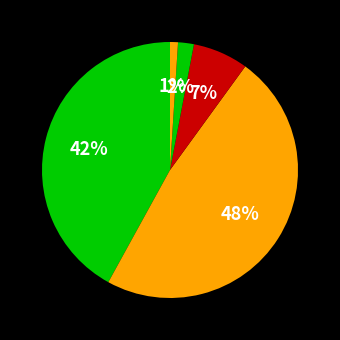

The არც ვეთანხმები და არც არ ვეთანხმები slice represents 1% of the pie. True or false?

False